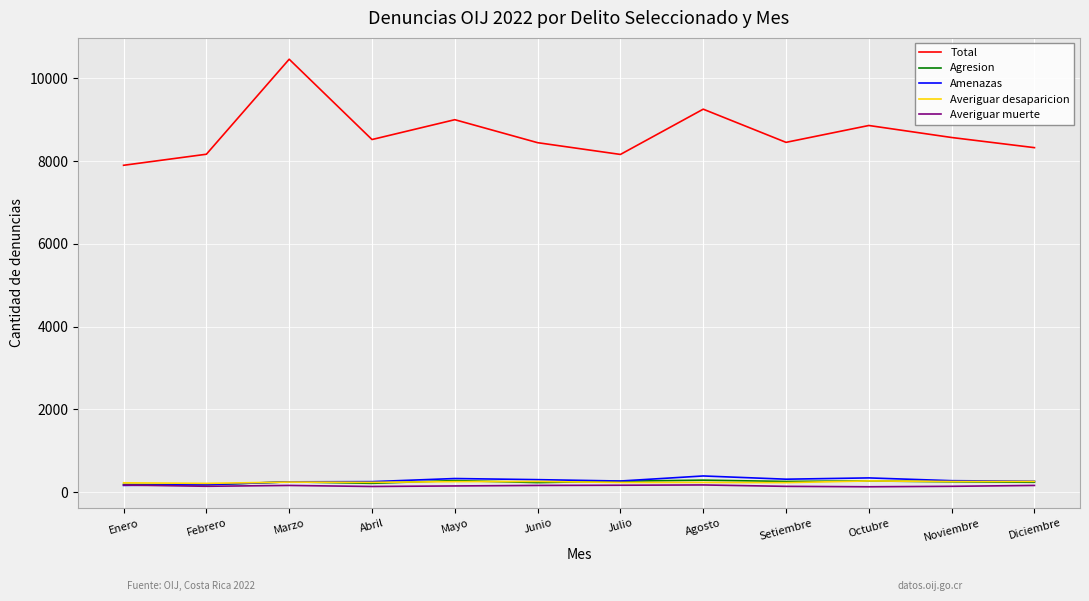

What is the greatest value displayed?

10457